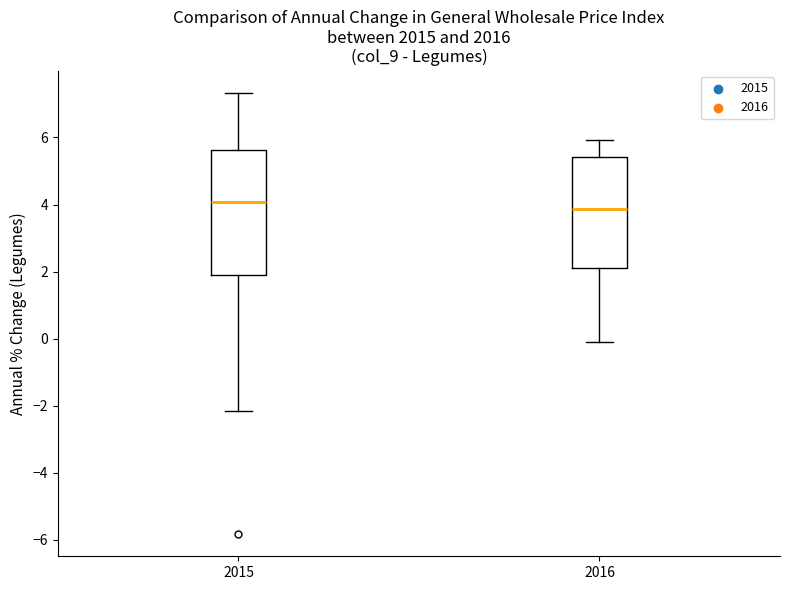

Which box is the tallest, from its lower edge to its upper edge?

2015